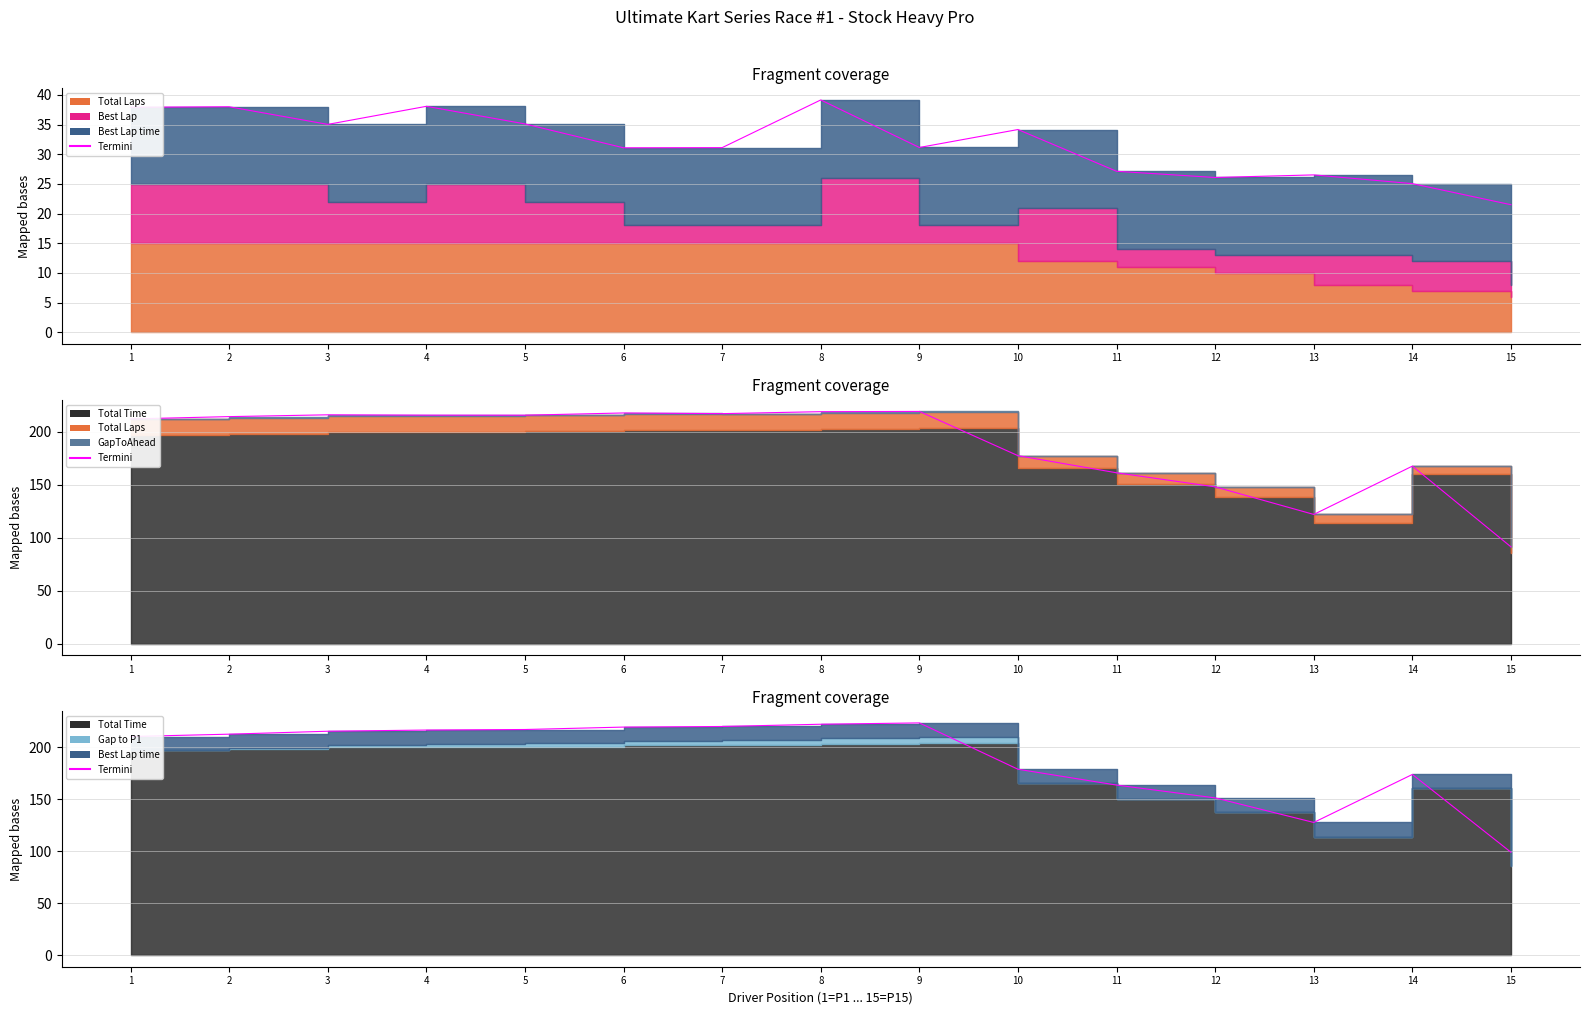

At which label is the value closest to 161?

11